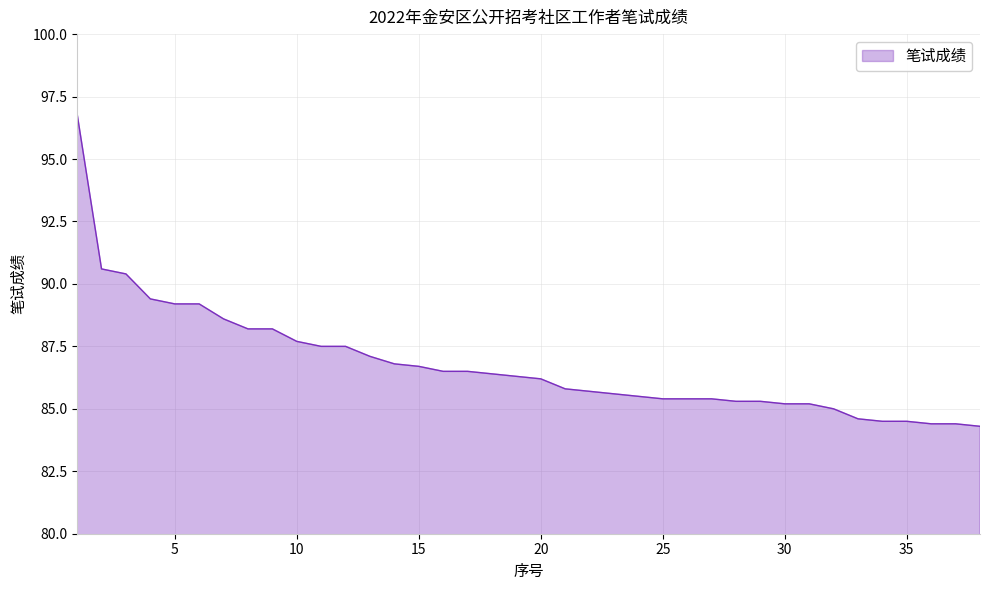

What is the minimum value shown in the chart?

84.3